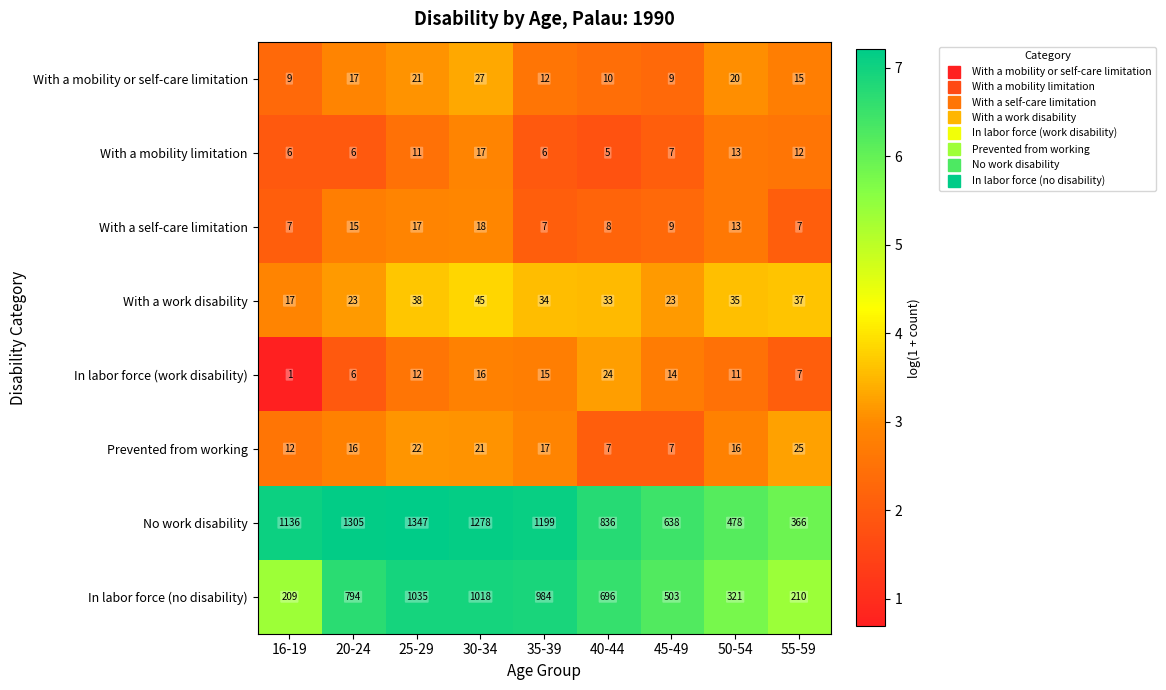

Which series has the largest range (max minus min)?

No work disability